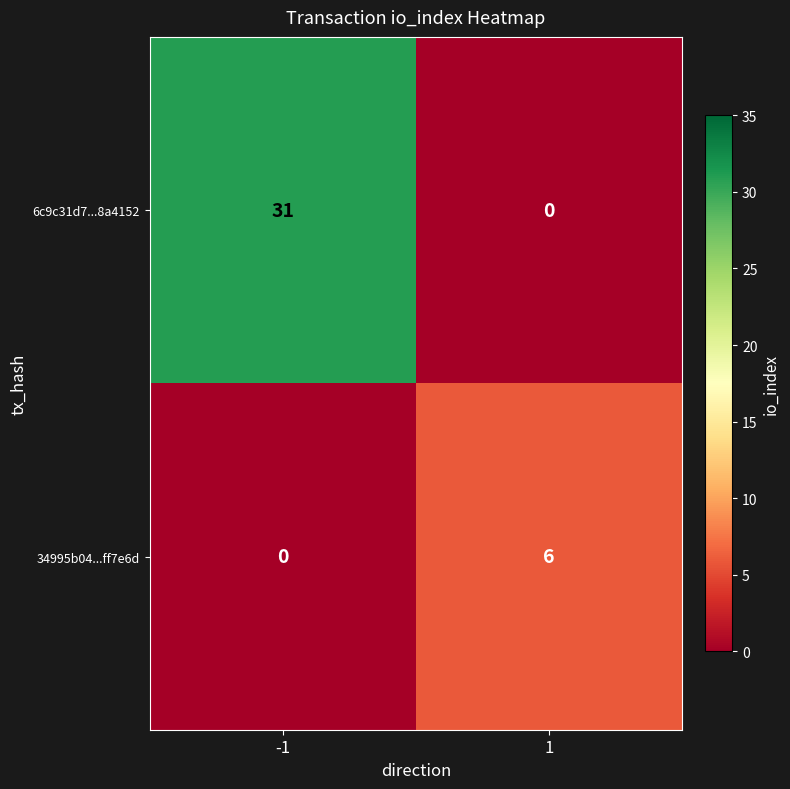

What is the average value of the 6c9c31d7...8a4152 series?

16